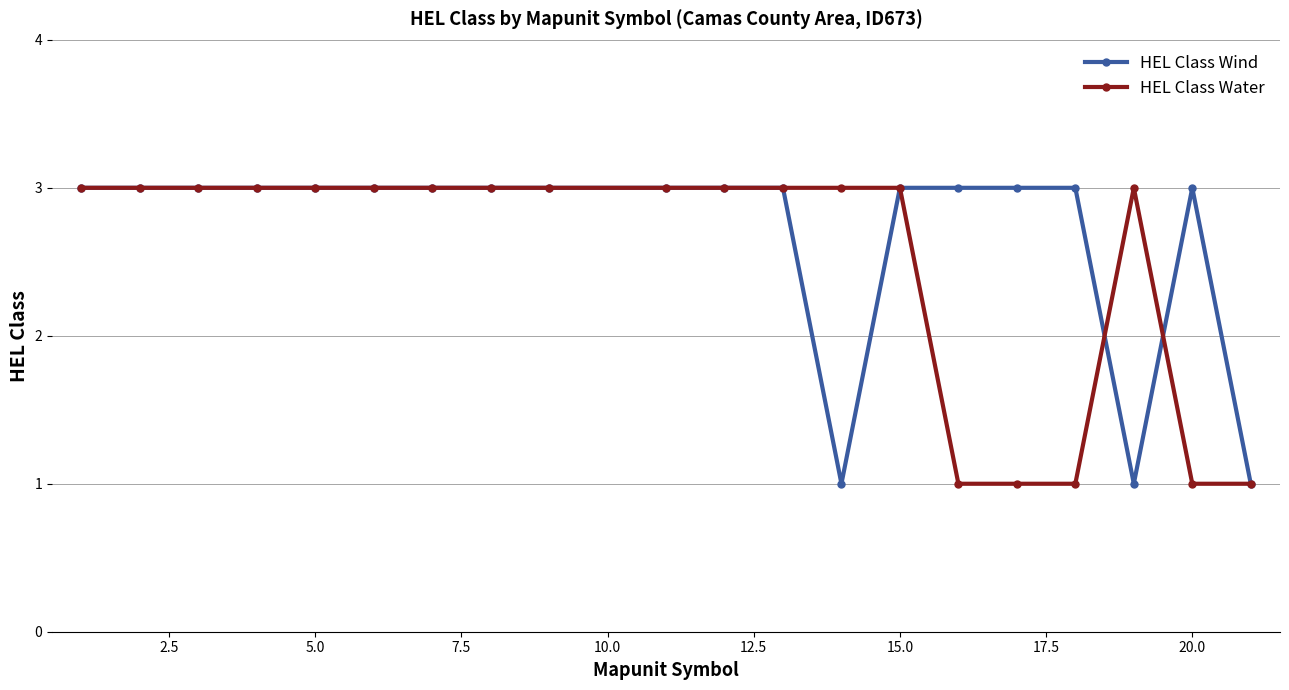

At how many categories does at least one series exceed 2?

19